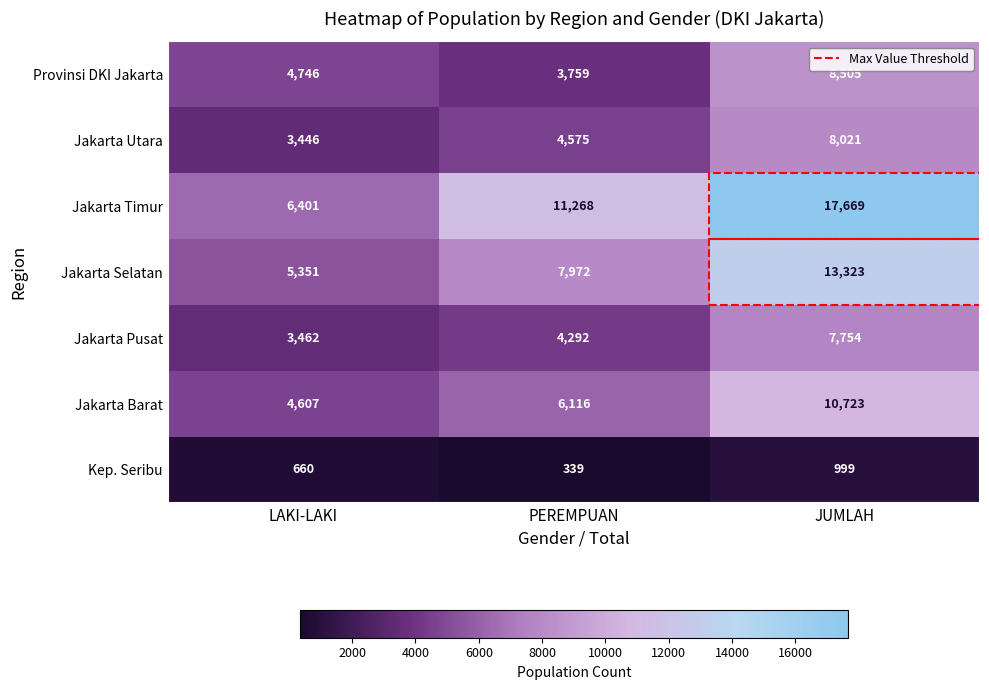

List the labels in order of Jakarta Barat value, largest first.

JUMLAH, PEREMPUAN, LAKI-LAKI